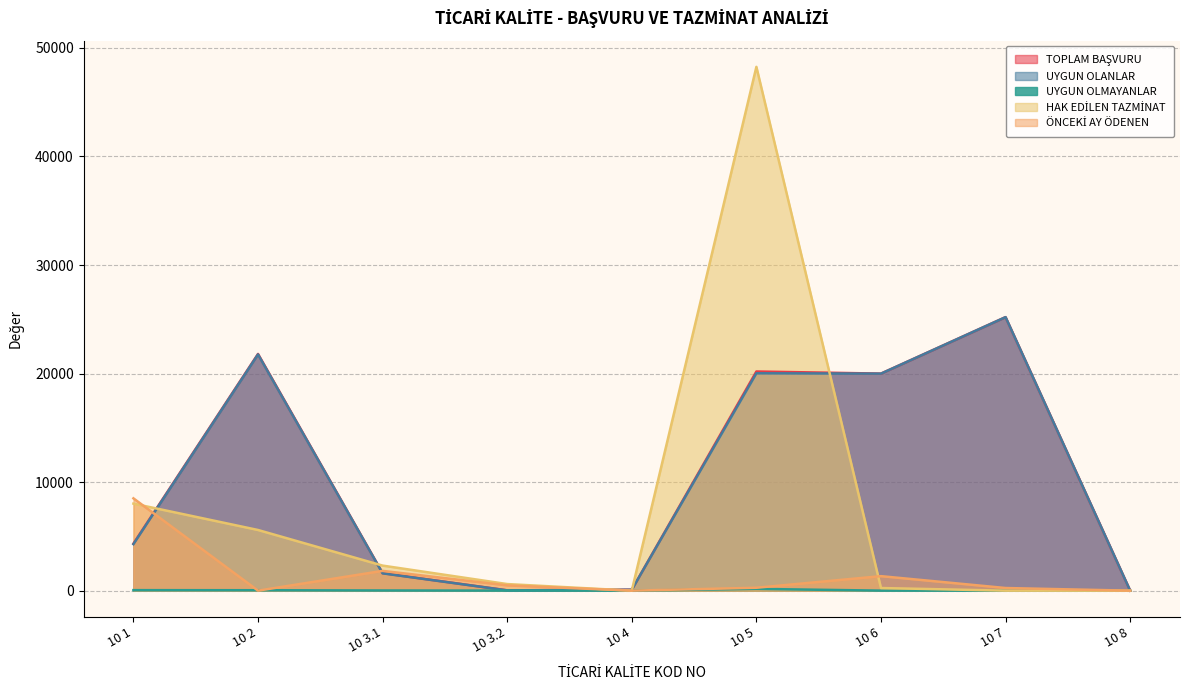

At how many categories does at least one series exceed 5567?

5